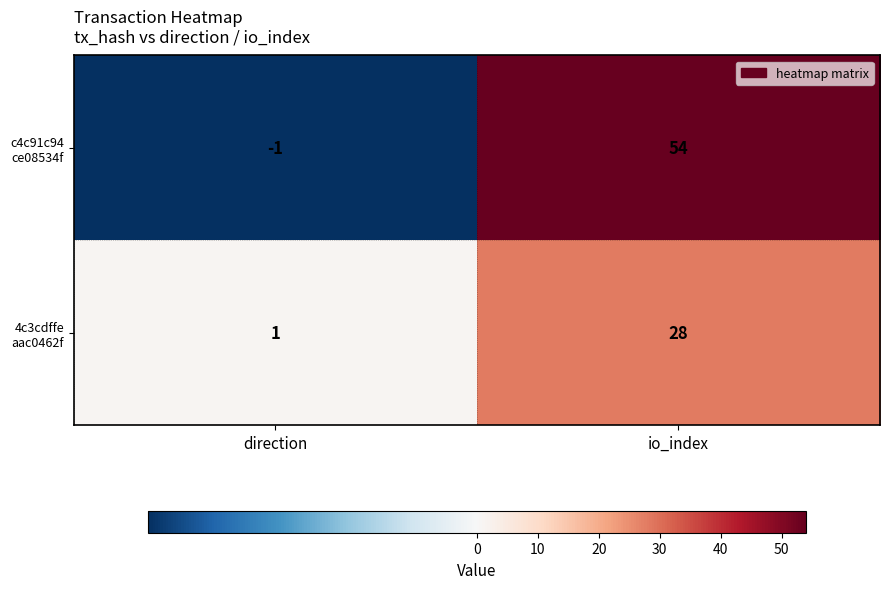

What is the difference between the highest and lowest values at io_index?

26